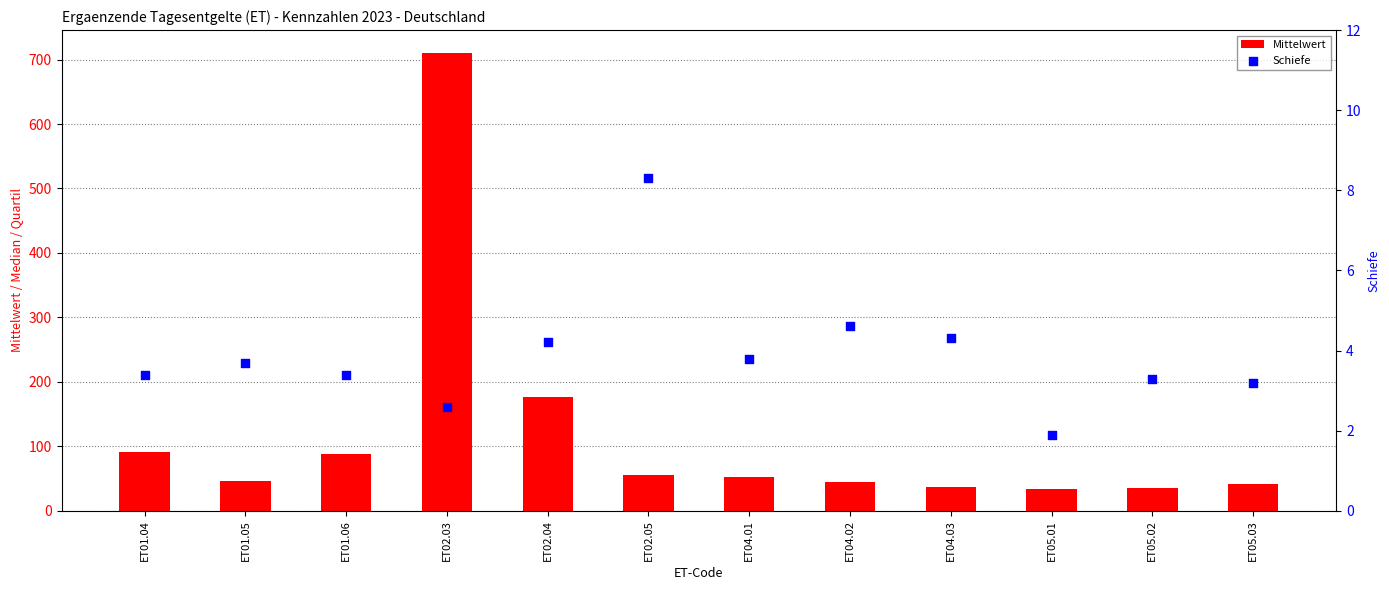

What is the total value across all series at ET05.03?

44.4